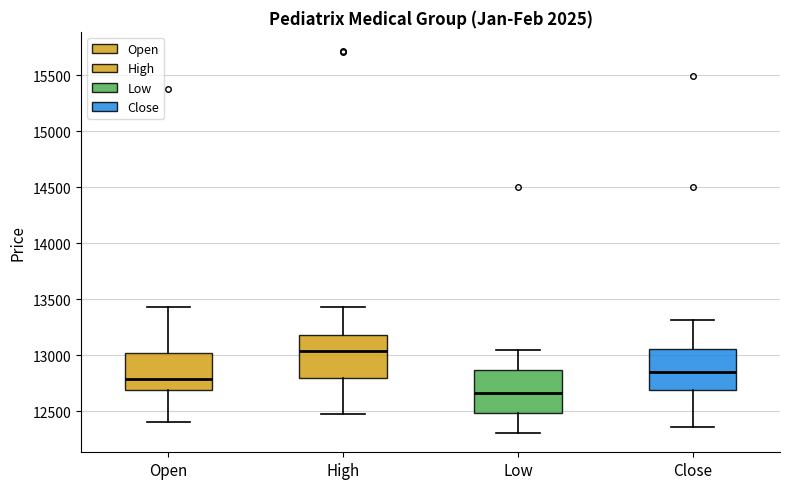

Which box has the highest median line?

High